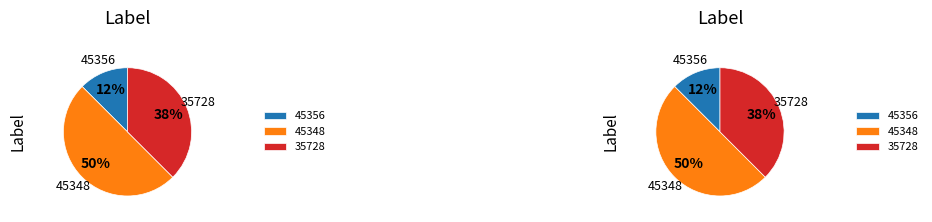

Approximately how many times larger is the value at 35728 compared to 45356?

3.0